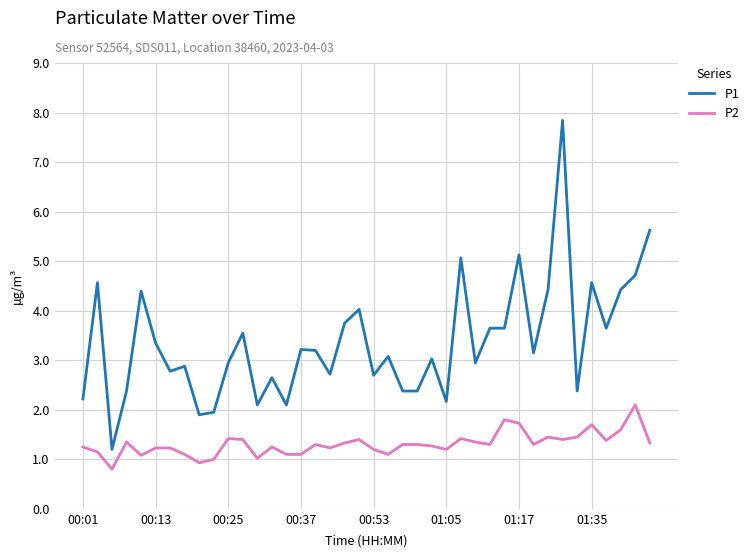

True or false: P1 and P2 cross at least once.

False